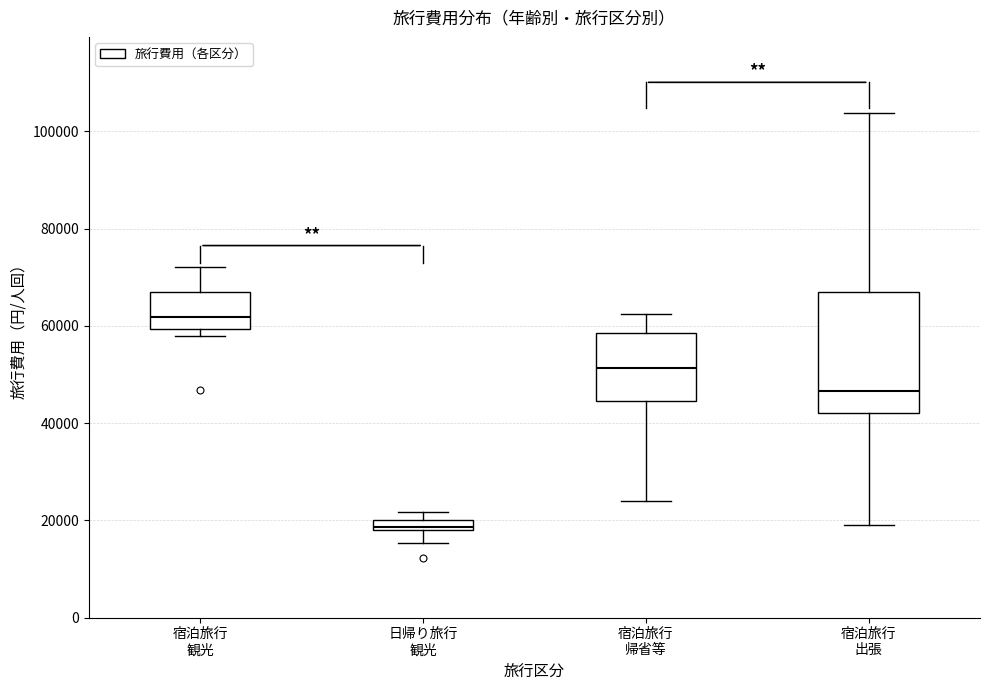

Where does the median line of the box for 宿泊旅行 帰省等 sit on the y-axis? The values are not printed on the chart, so give them approximately, as read against the axis.

52000